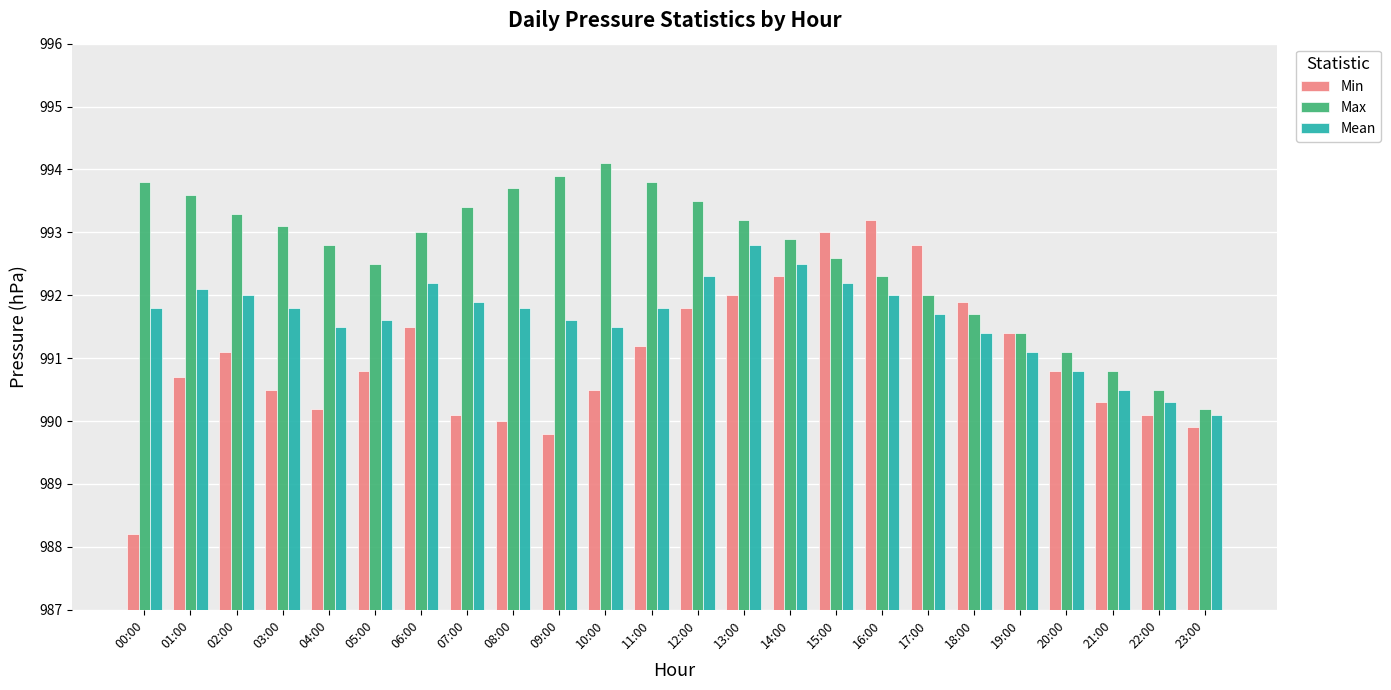

At which label is Min closest to 990?

08:00